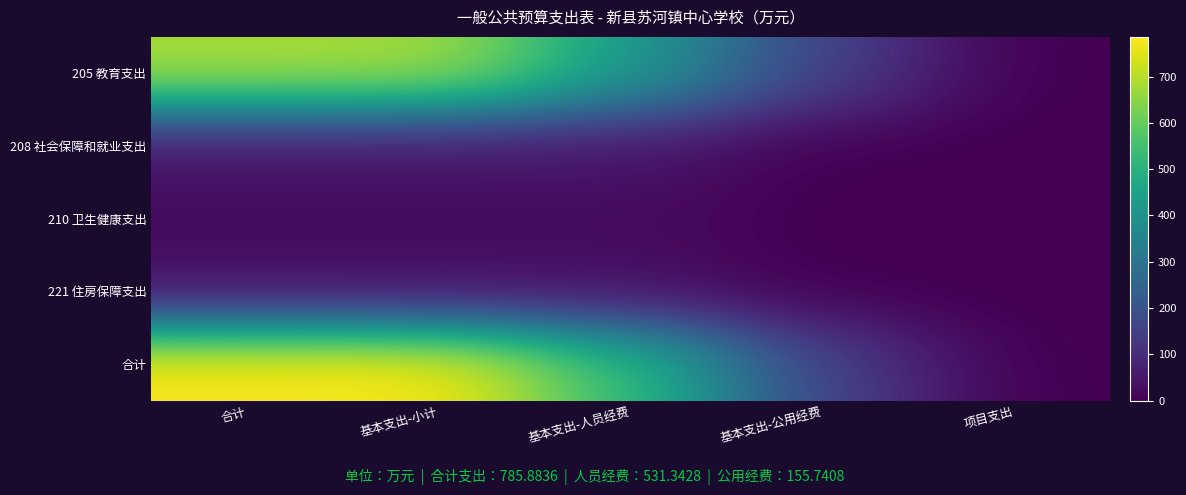

What is the difference between the highest and lowest values at 基本支出-公用经费?

155.7